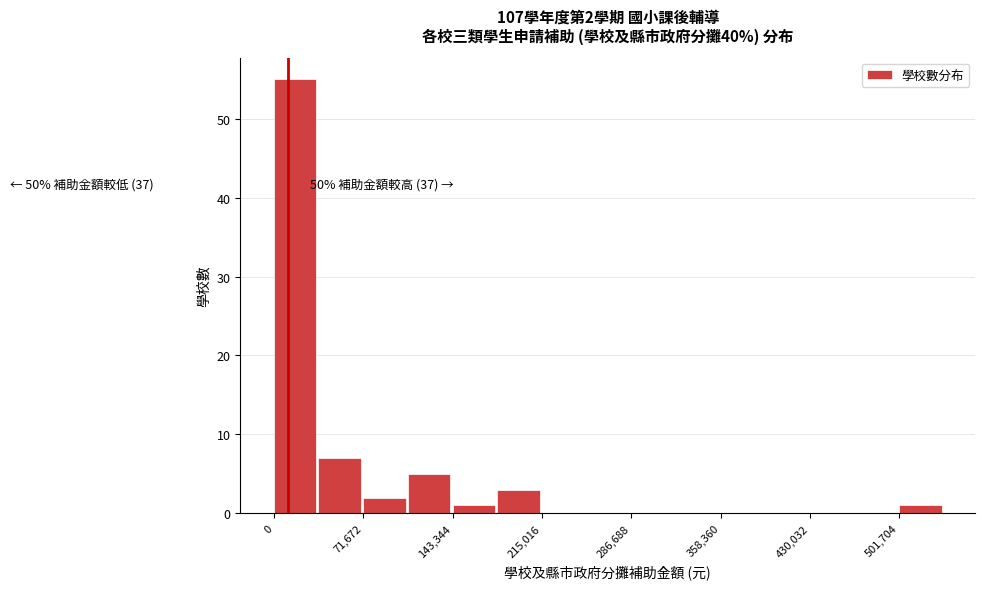

Read against the x-axis, roughly where is the centre of the tallest bar?

20000